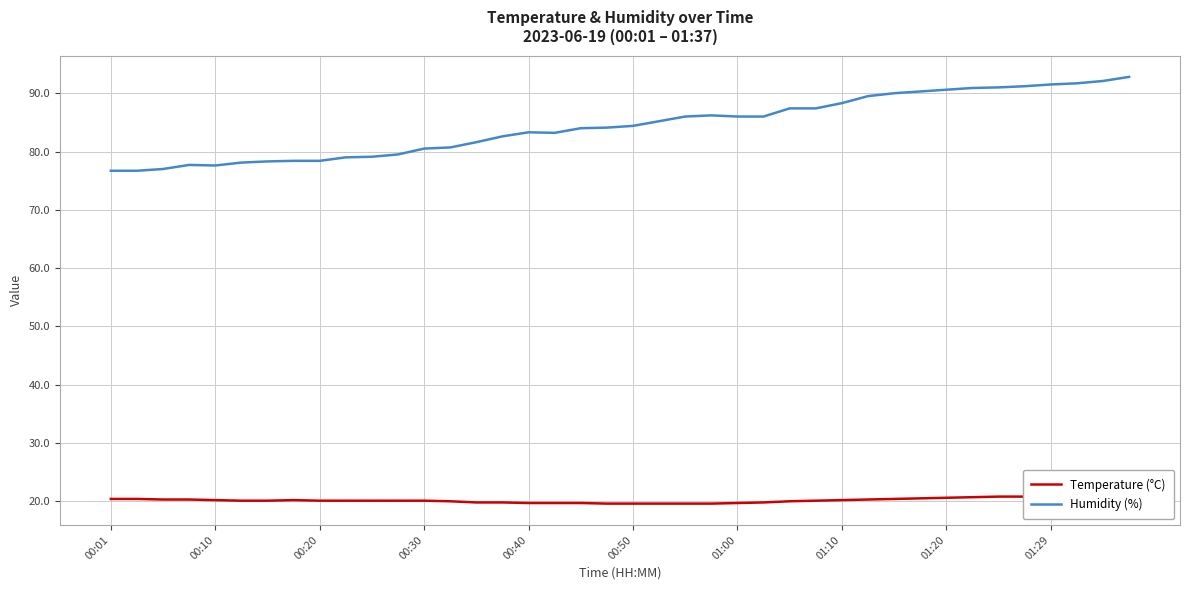

Read the Humidity (%) value at 00:01.

76.7